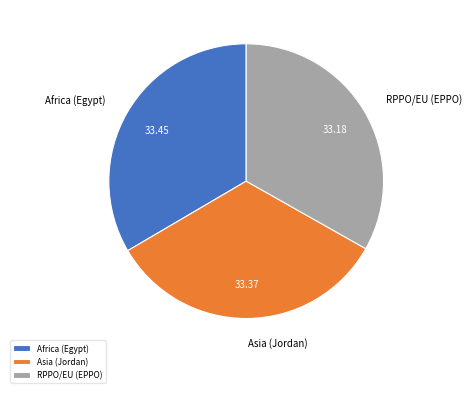

Combined, do RPPO/EU (EPPO) and Africa (Egypt) account for over 50%?

Yes